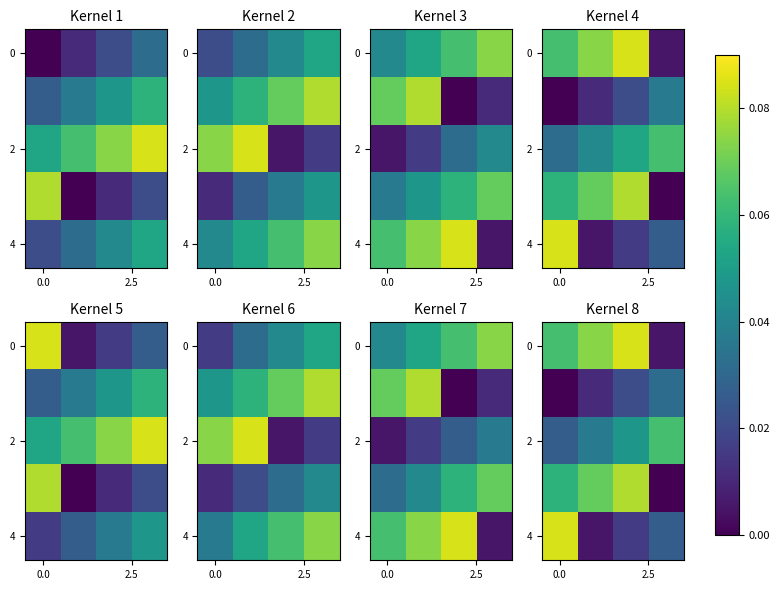

The 4 series shows 0.0 at 0.0. True or false?

False